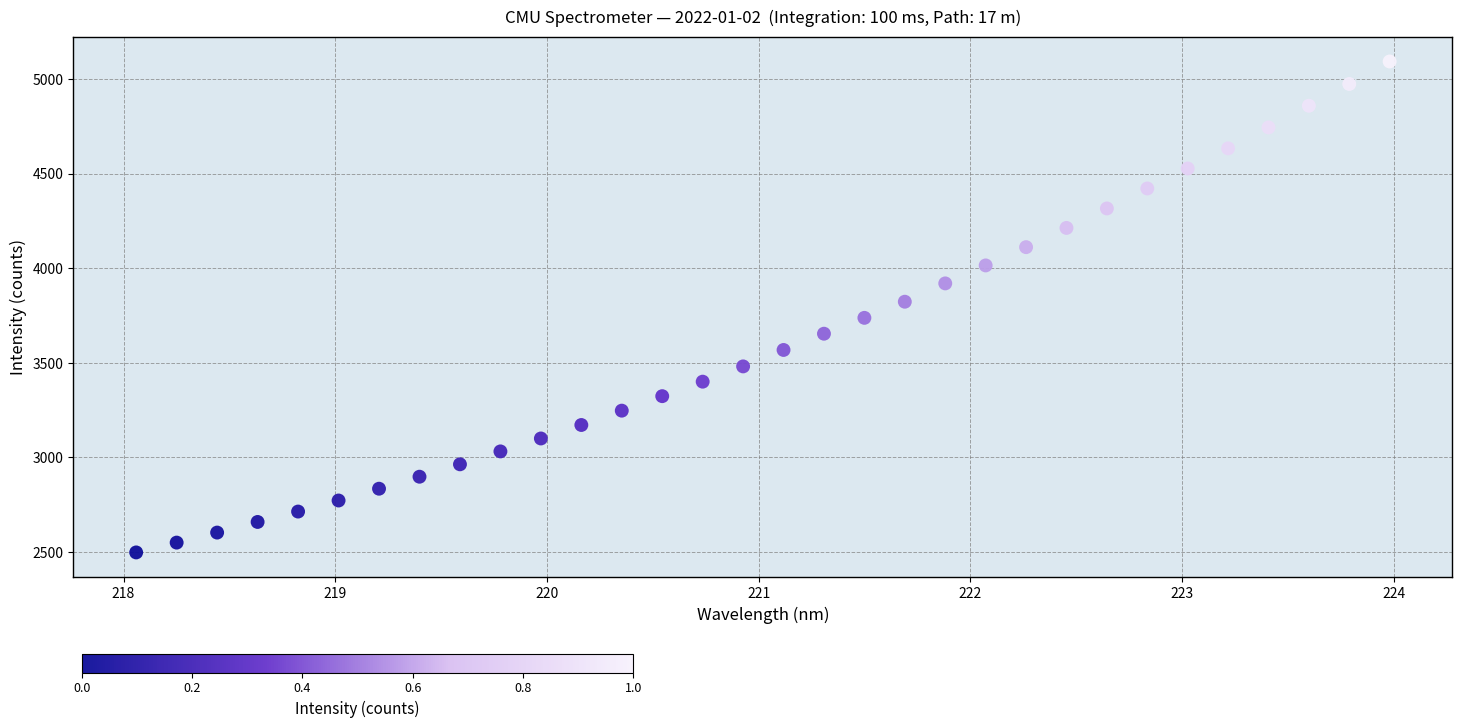

What is the range of Y values (max minus min)?

2594.0